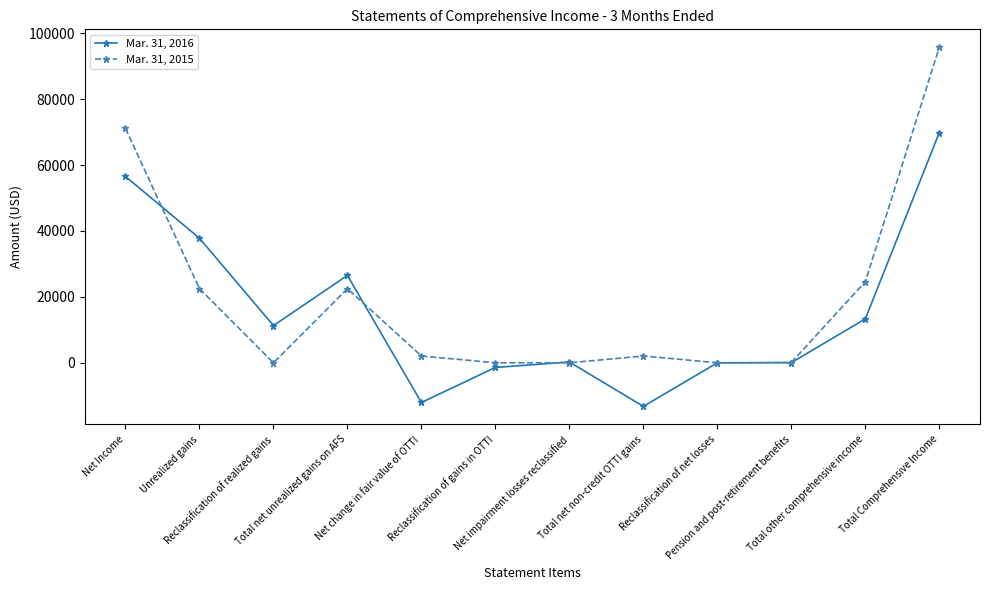

Does the chart display data point markers on the line(s)?

Yes